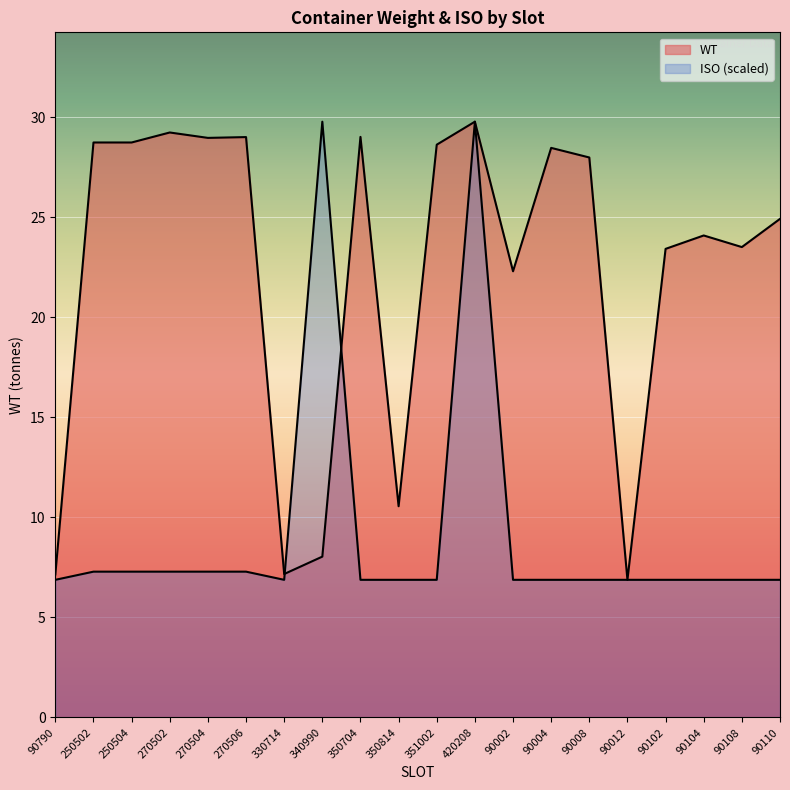

Between 330714 and 90012, which series saw the biggest shift?

WT